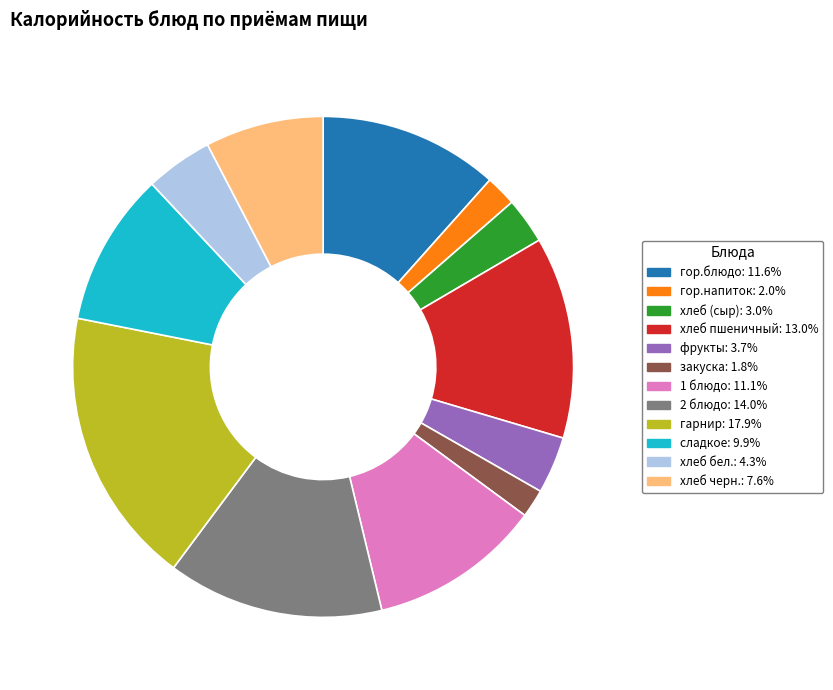

How many slices are in this pie chart?

12